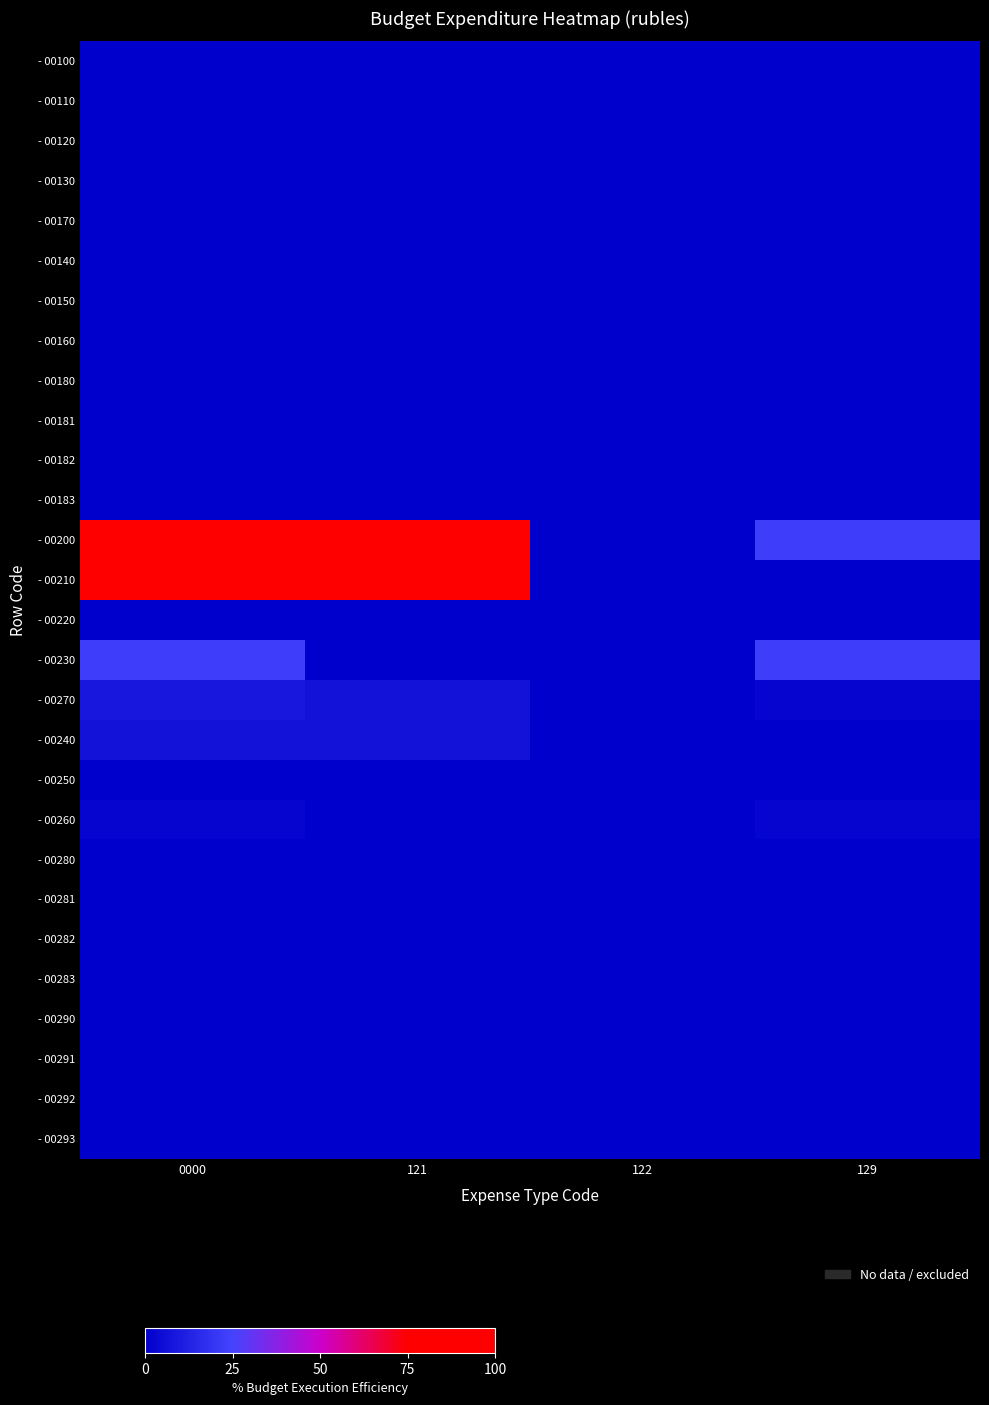

Which series has the largest range (max minus min)?

- 00200